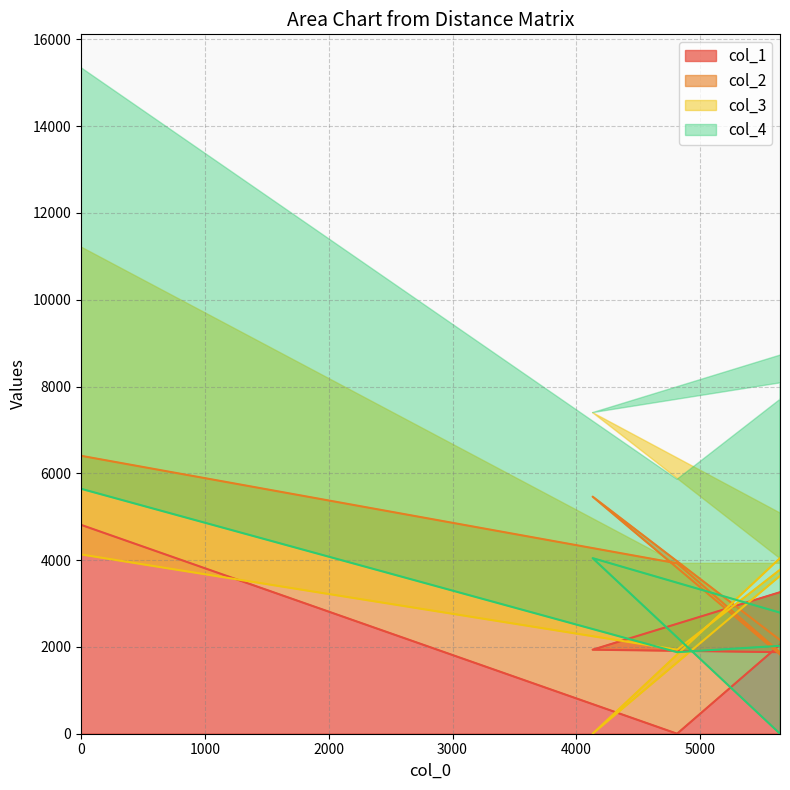

What is the difference between the col_3 values at 5644 and 4131?

4046